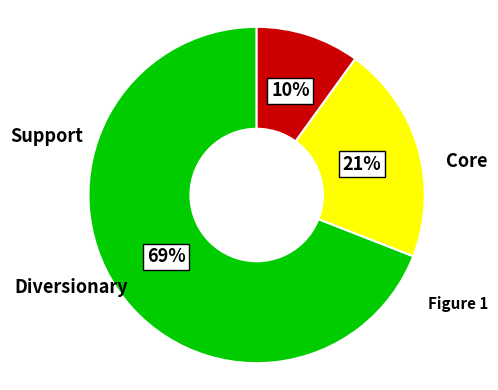

To the nearest percent, what is the average slice percentage?

33%